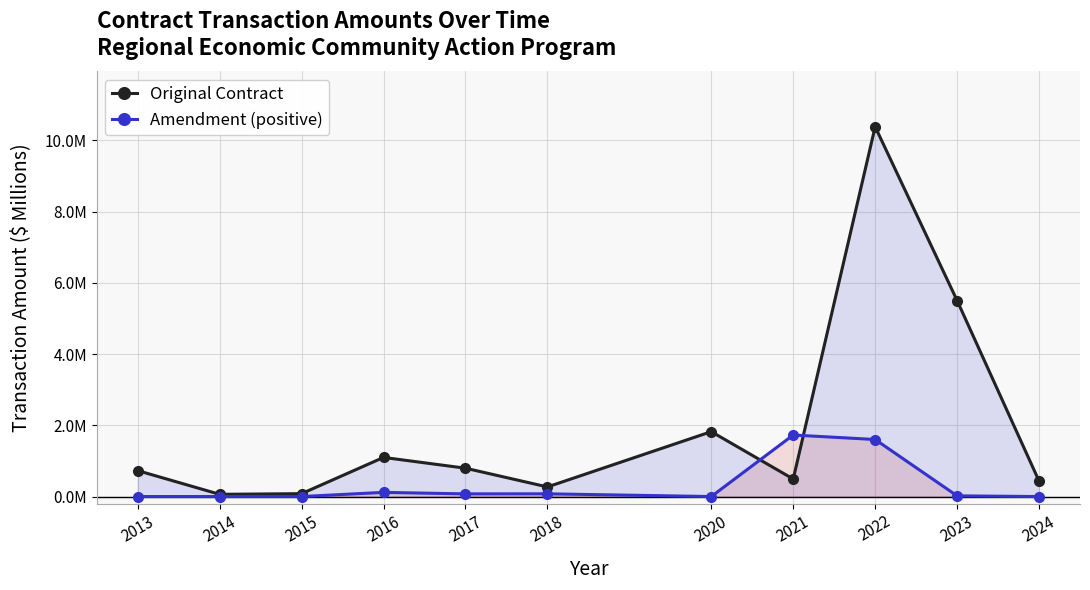

What are all the series names shown in the legend?

Original Contract, Amendment (positive)